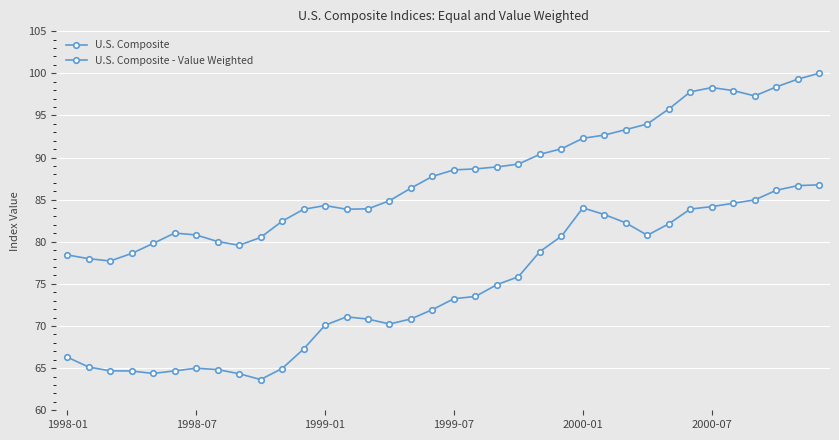

True or false: U.S. Composite - Value Weighted and U.S. Composite intersect in this chart.

False